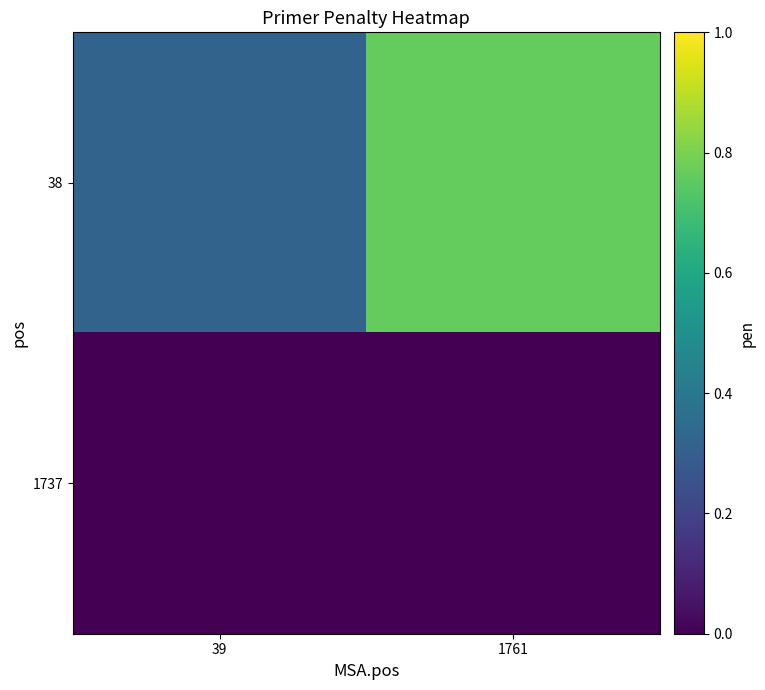

Reading left to right, list all the values displayed in this chart.

38: 39=0.3	1761=0.8
1737: 39=0.0	1761=0.0